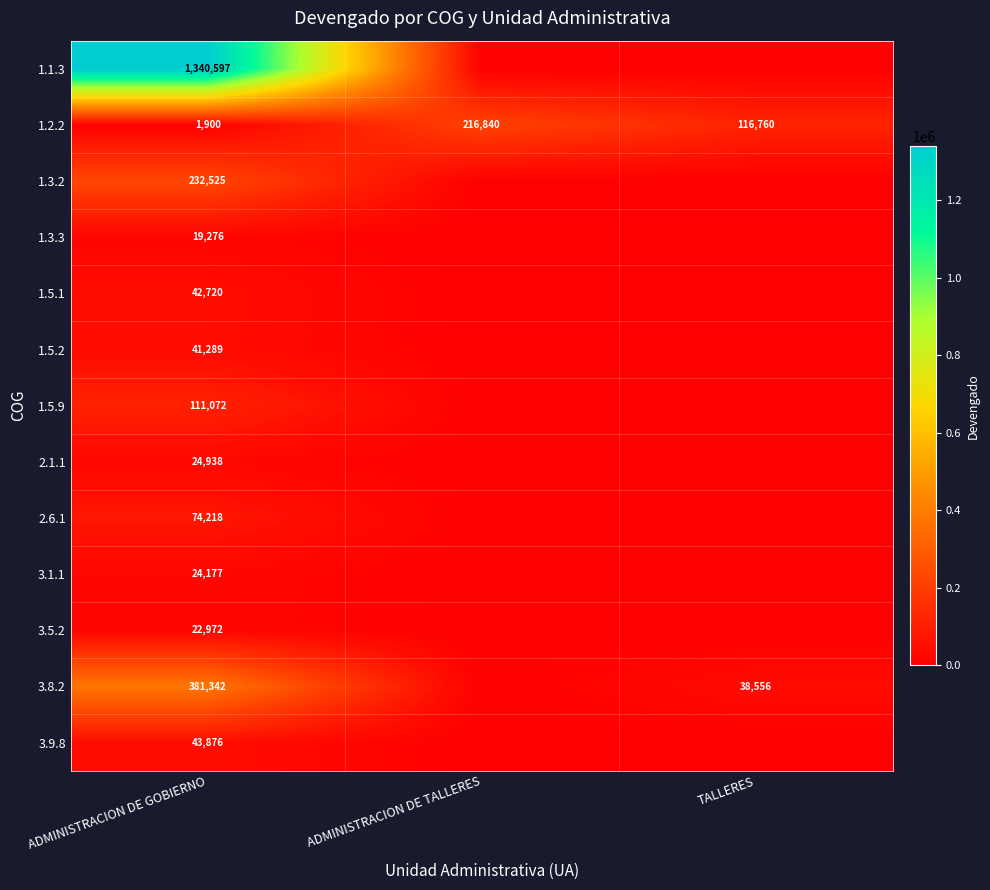

The 1.5.9 series shows 71202.3 at ADMINISTRACION DE GOBIERNO. True or false?

False